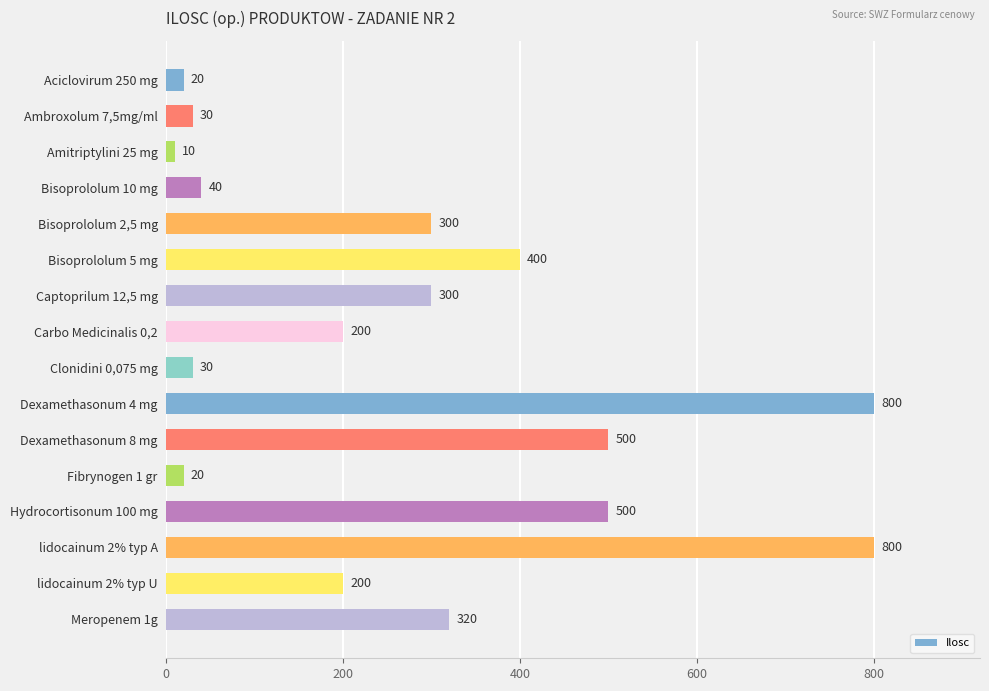

What is the smallest value displayed?

10